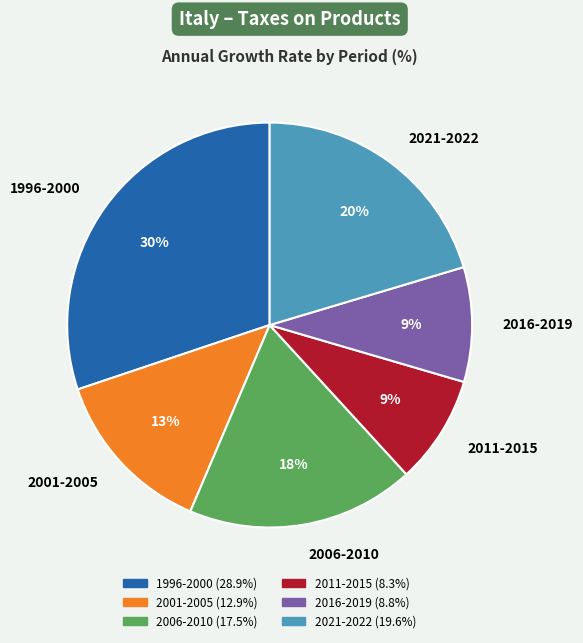

What is the largest slice in the pie chart?

1996-2000